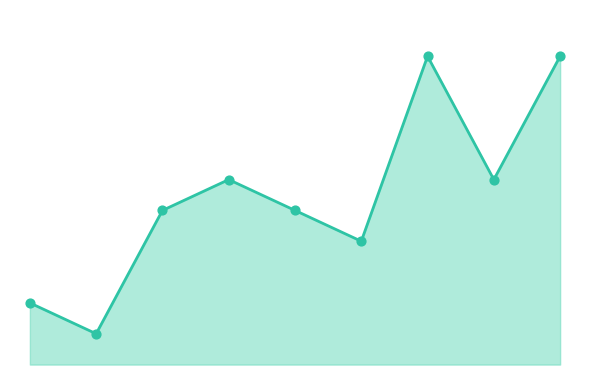

Does the chart have visible grid lines?

No